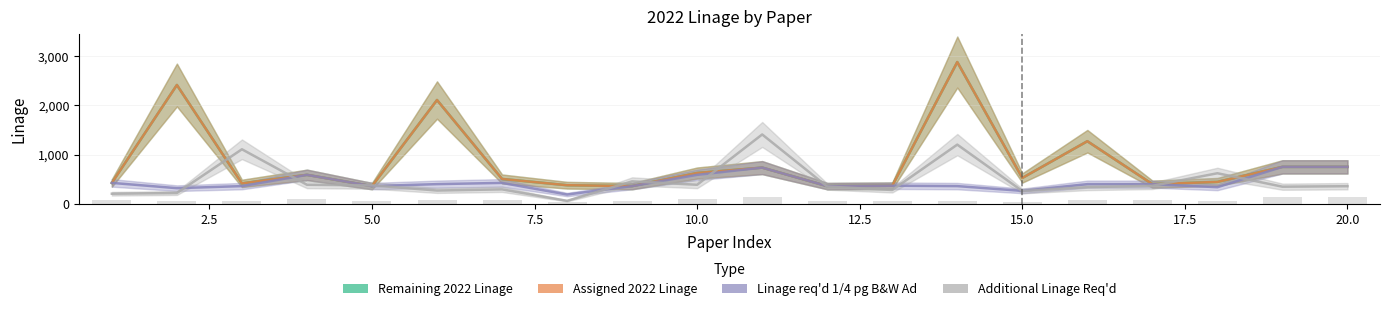

What is the lowest value of the Remaining 2022 Linage series?

360.0